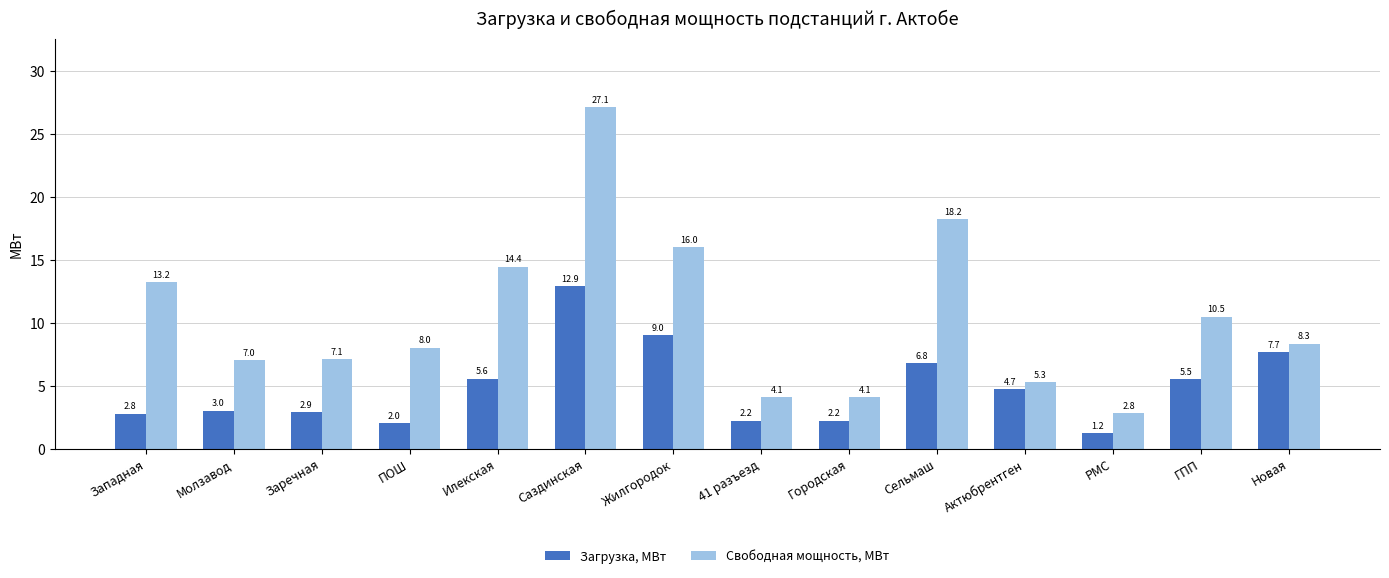

Is it true that Загрузка, МВт equals 3.0 at Молзавод?

True